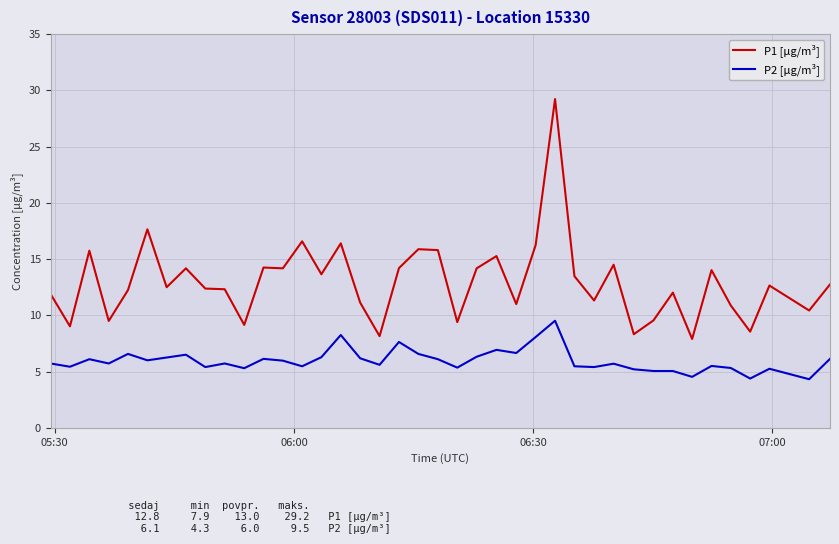

Which series has the largest total across all categories?

P1 [µg/m³]